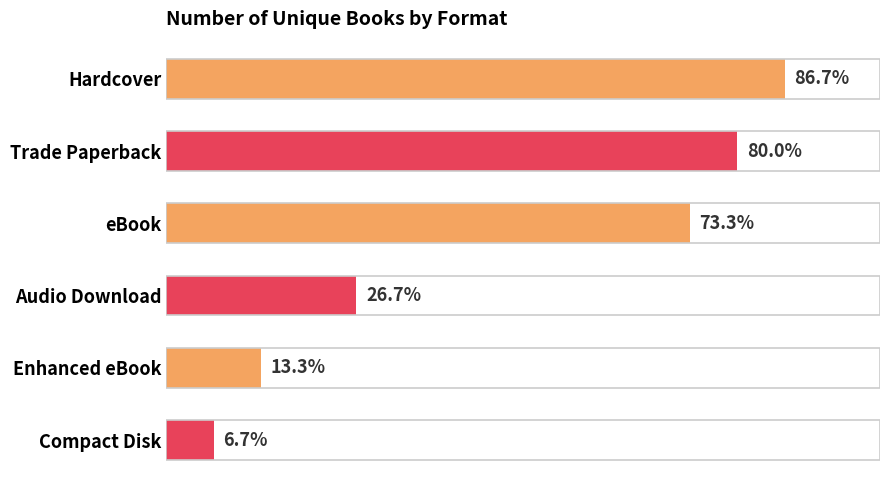

Which has a higher value, Trade Paperback or eBook?

Trade Paperback